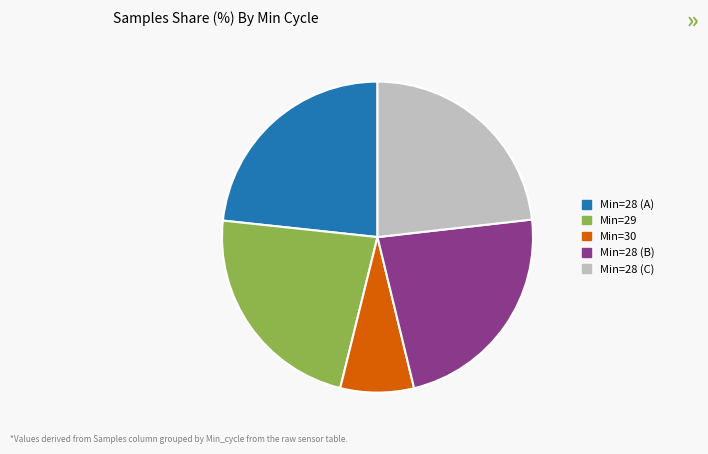

Does any single category account for the majority?

No